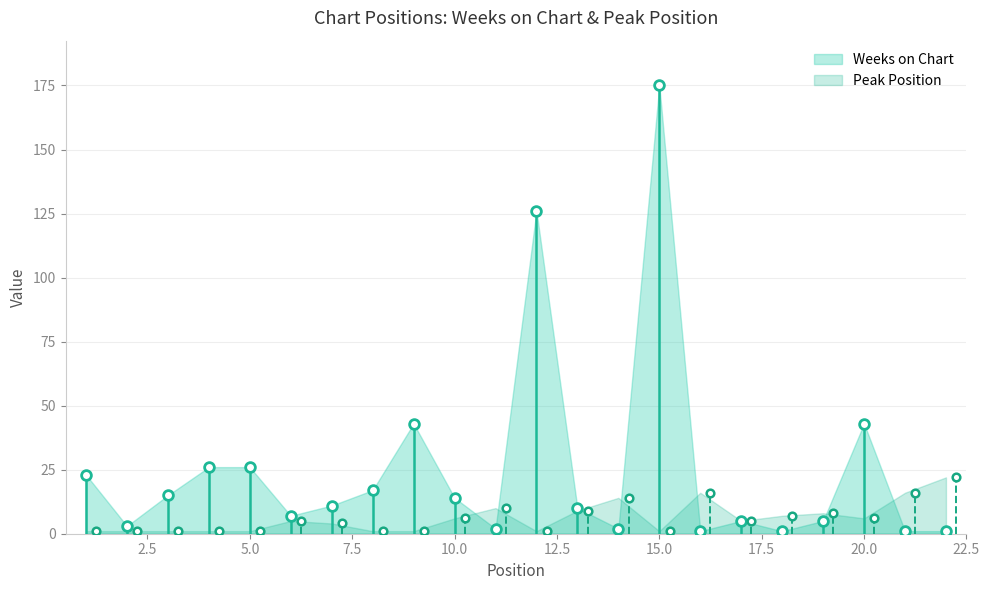

What is the difference between the highest and lowest values at 20?

37